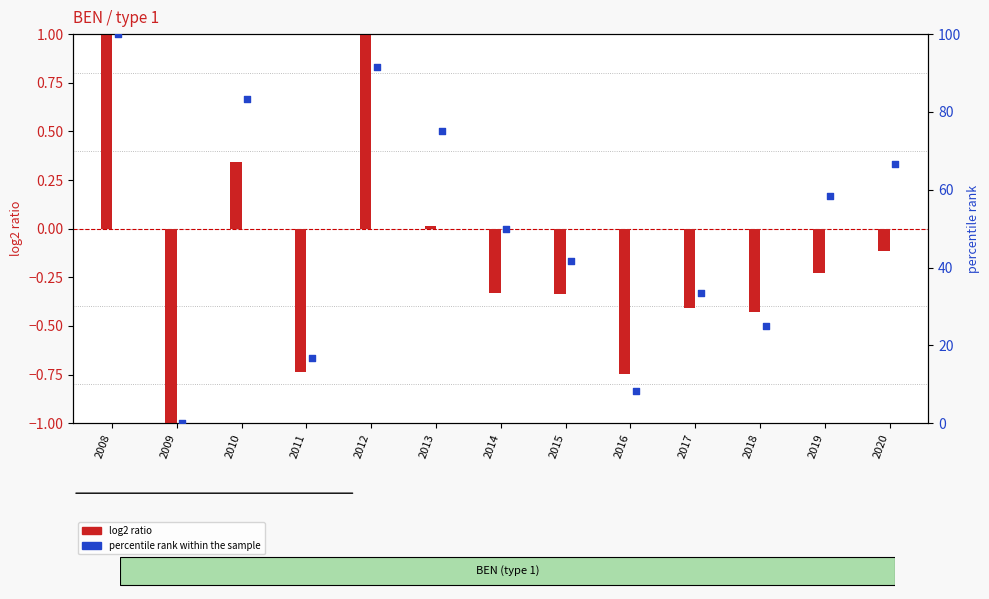

At which category is the sum across all series the highest?

2008